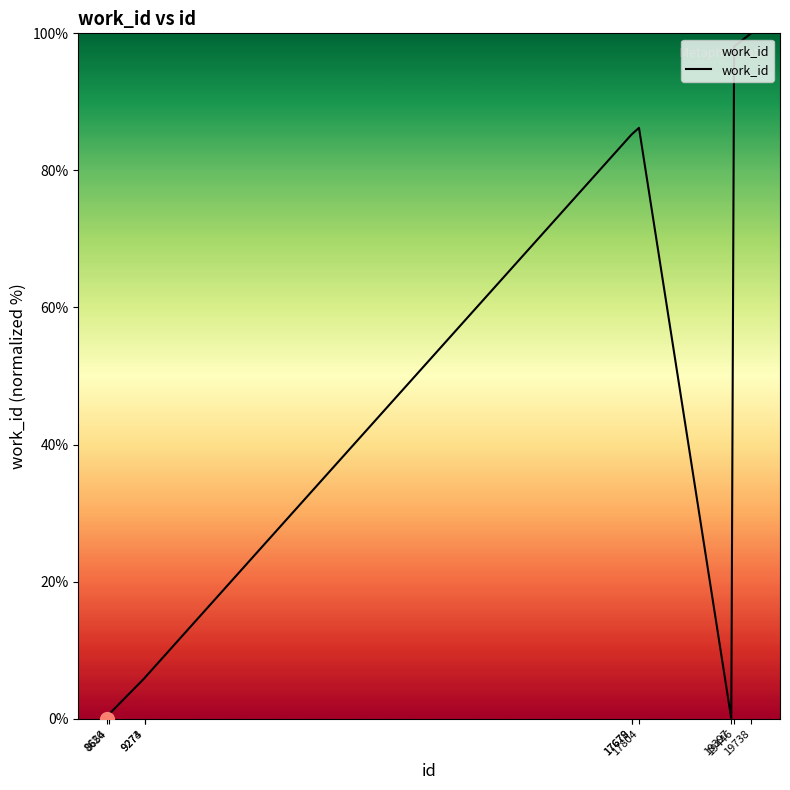

The chart shows a value of 9.0 at 9274. True or false?

False